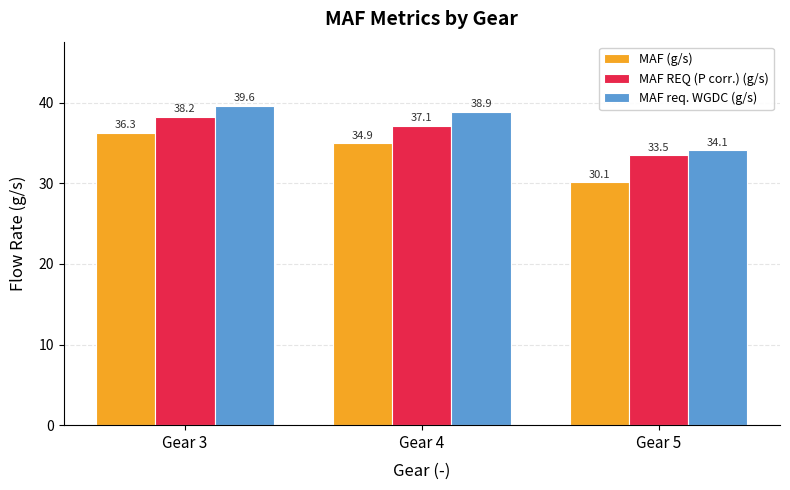

What is the lowest value of the MAF REQ (P corr.) (g/s) series?

33.5